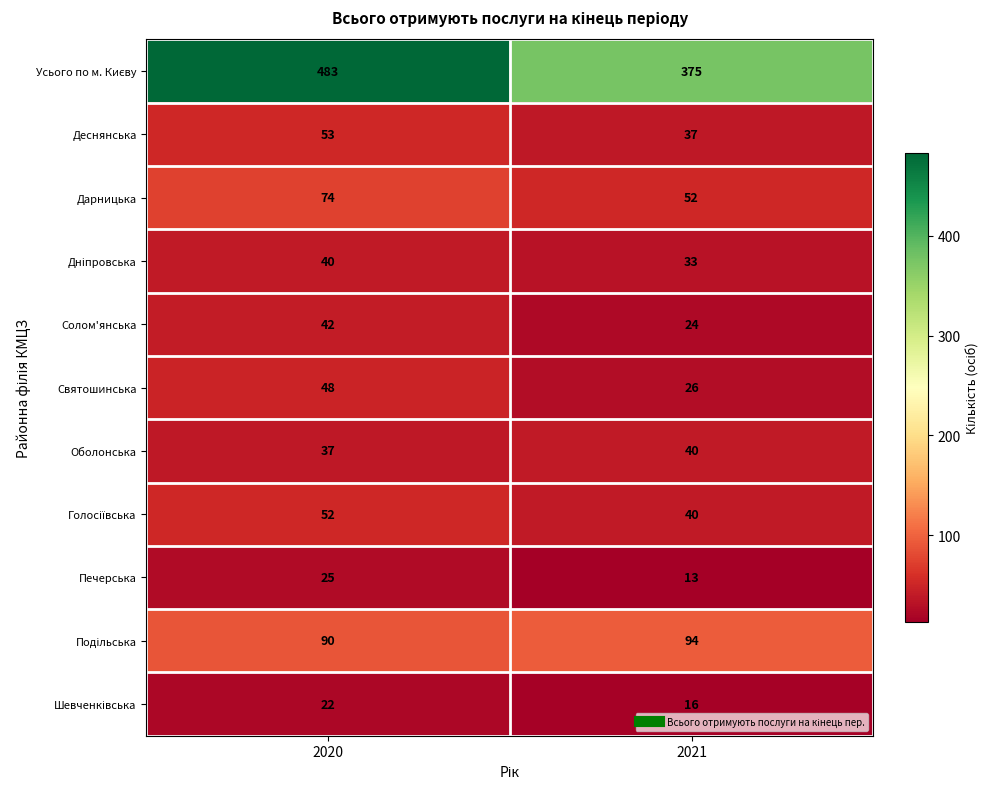

What is the difference between the highest and lowest values at 2021?

362